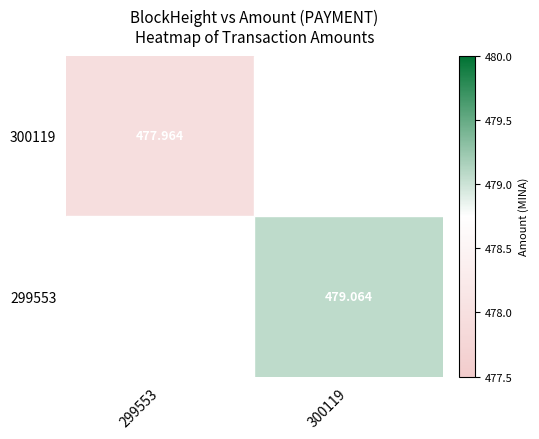

Is the value of 300119 at 299553 greater than the value of 299553 at 300119?

No